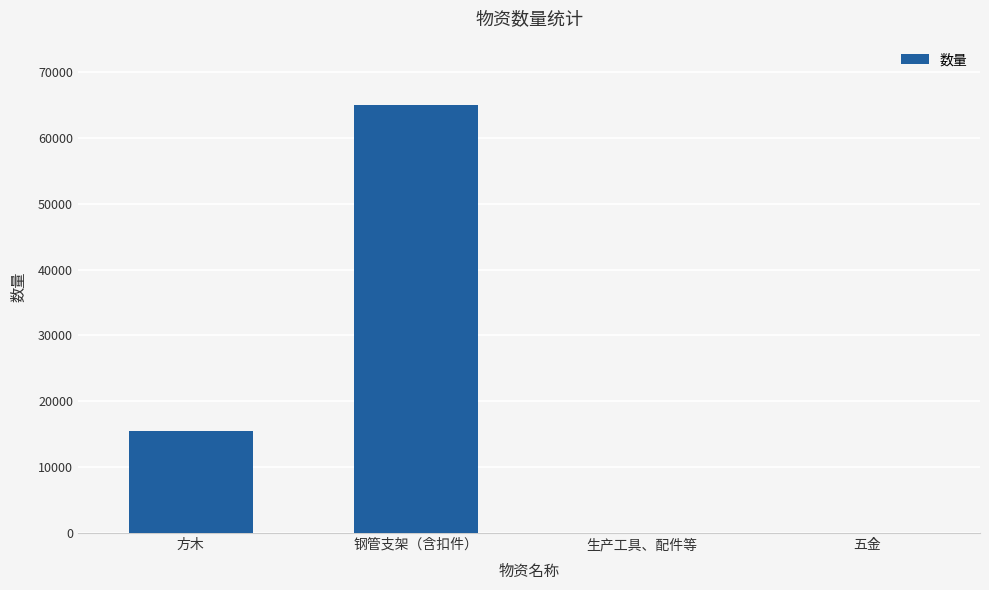

Reading left to right, what are all the values shown in this chart?

15500	65000	1	1